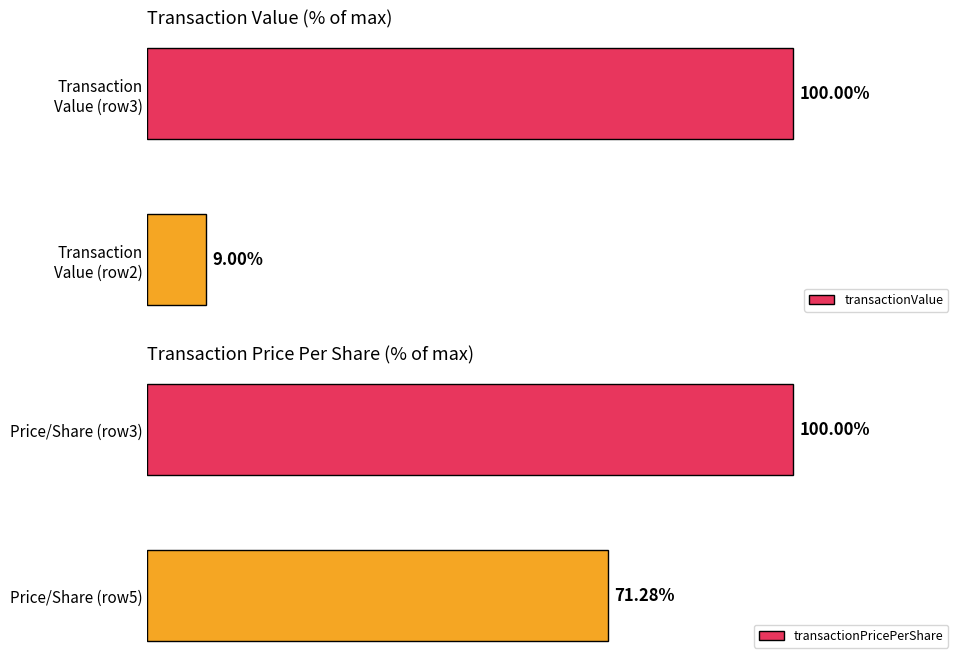

At which label is transactionPricePerShare closest to 85?

Price/Share (row5)